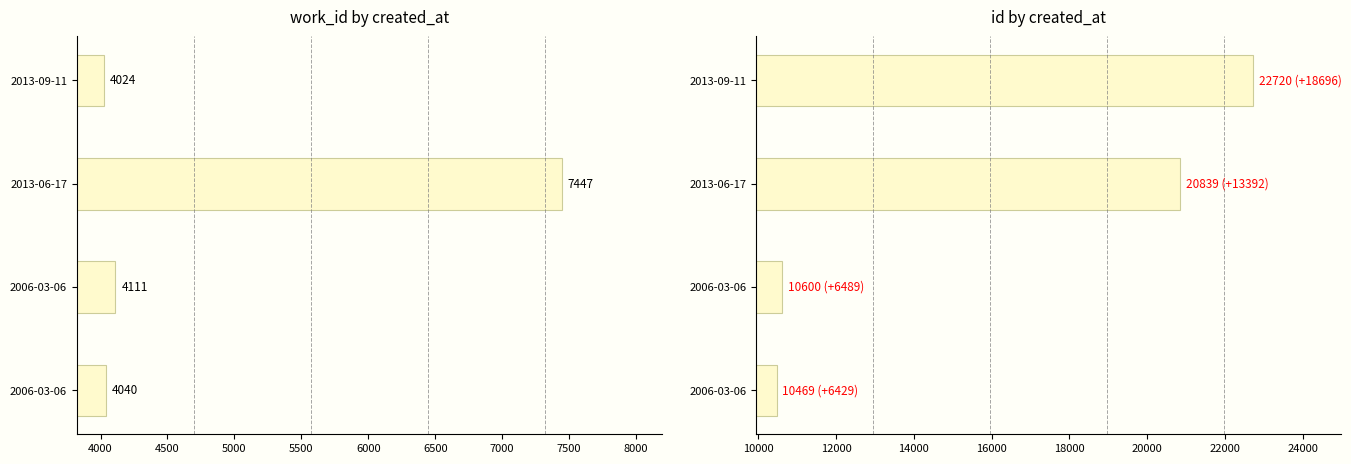

What is the difference between the maximum and minimum values in the id by created_at series?

12251